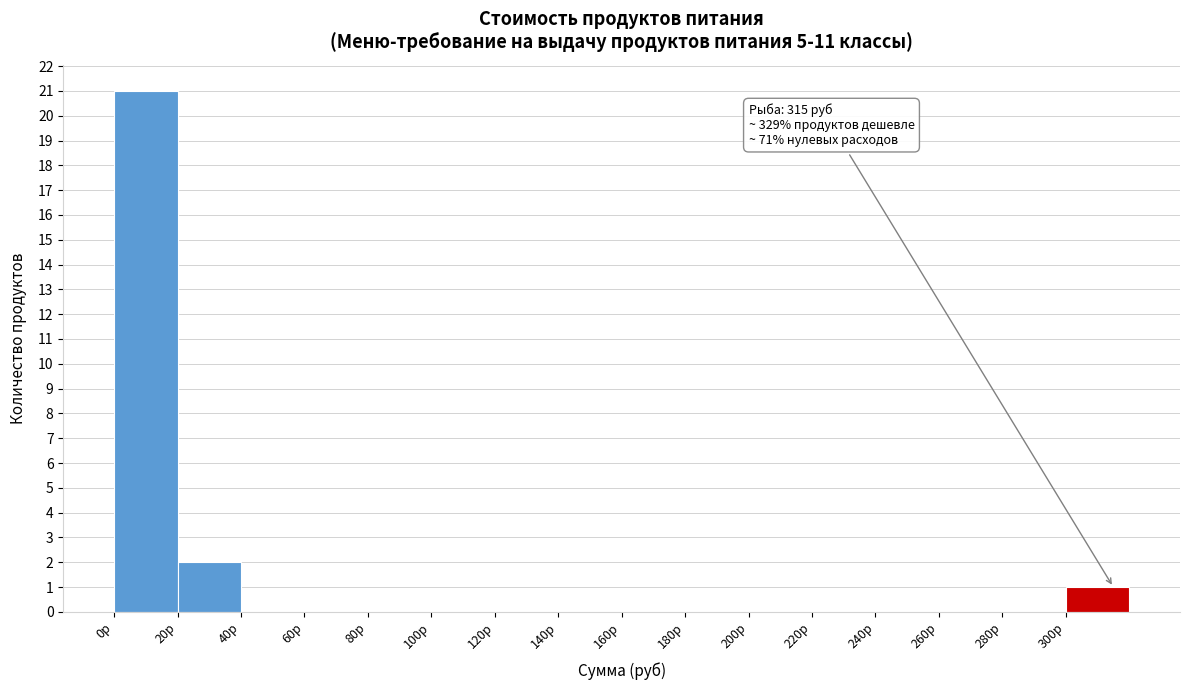

Which range on the x-axis has the tallest bar?

0 to 20